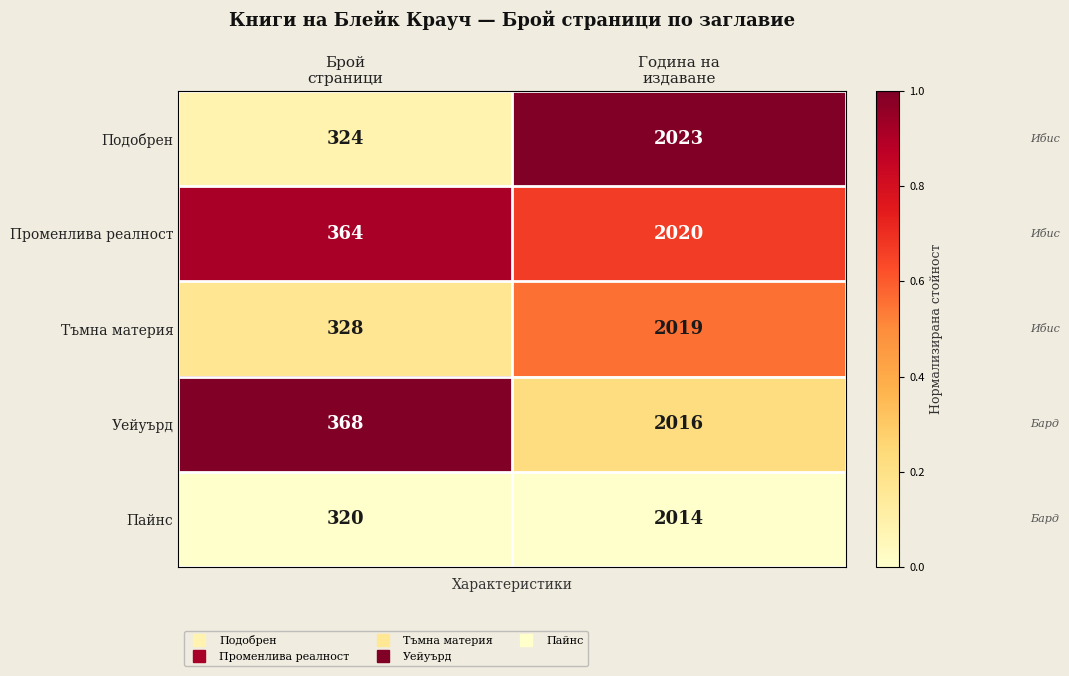

What is the difference between the highest and lowest values at Година на
издаване?

9